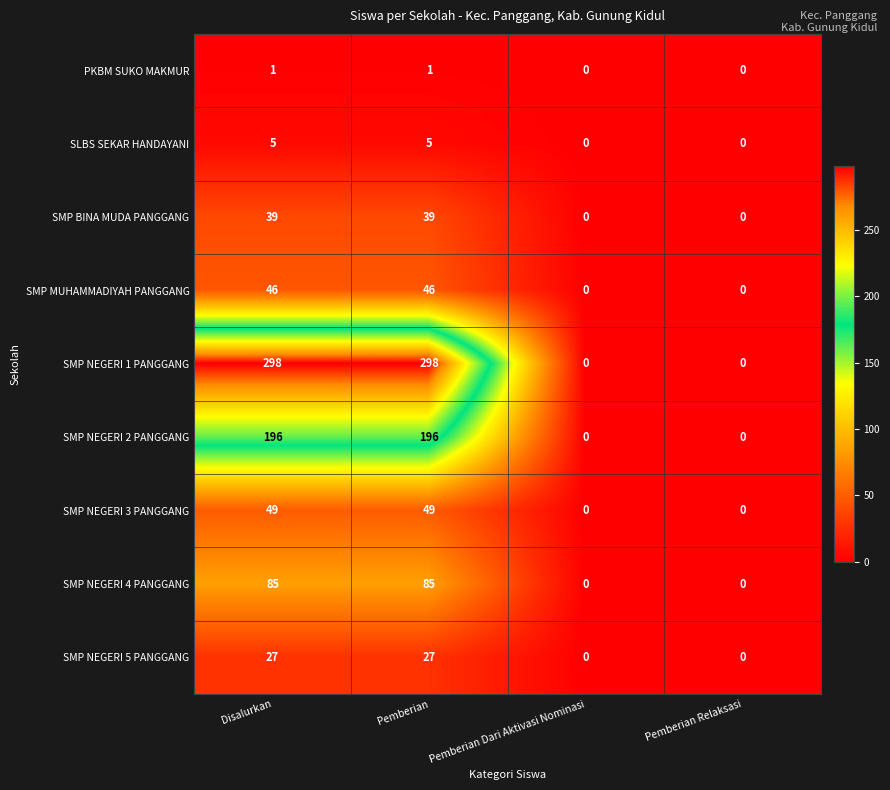

Which series has the largest total across all categories?

SMP NEGERI 1 PANGGANG